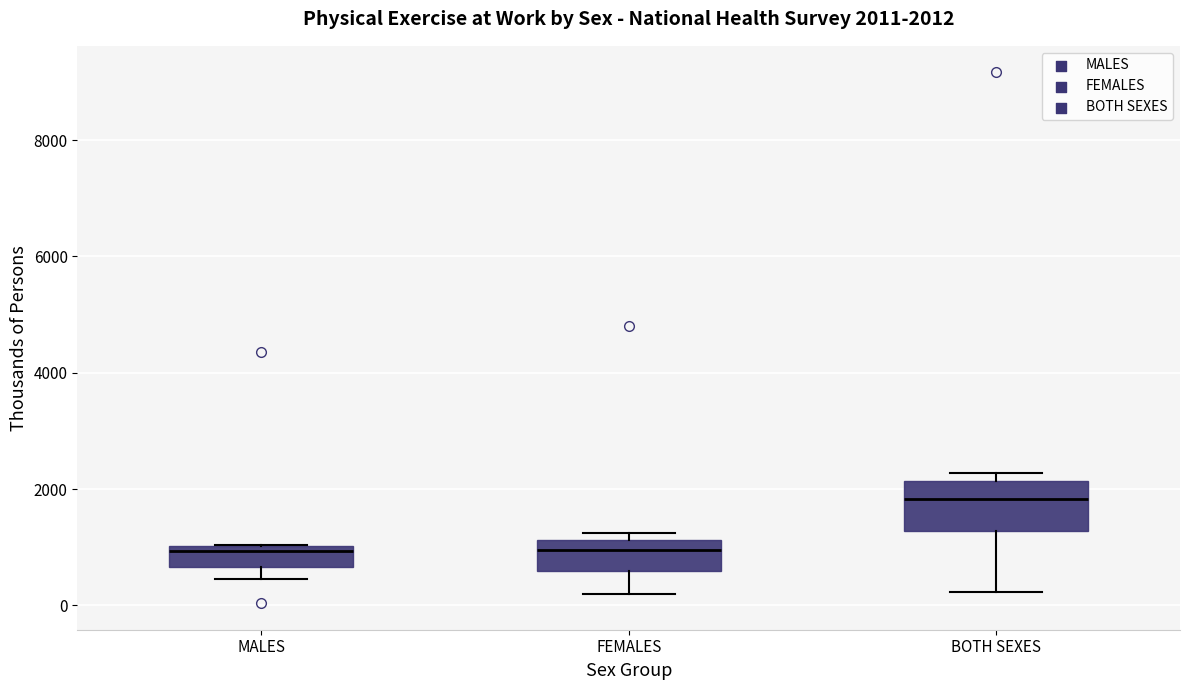

Which box has the highest median line?

BOTH SEXES